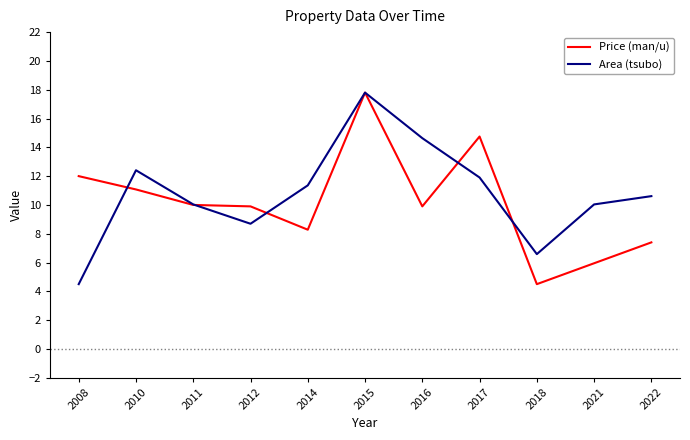

What is the minimum value for Area (tsubo)?

4.5